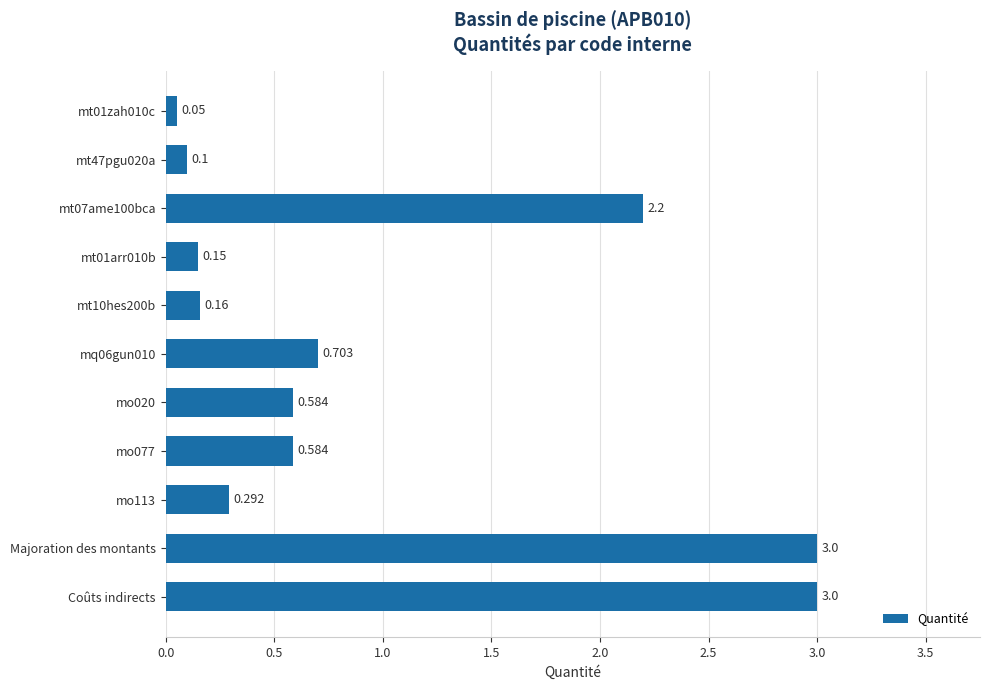

What is the label of the 11th bar from the top?

Coûts indirects